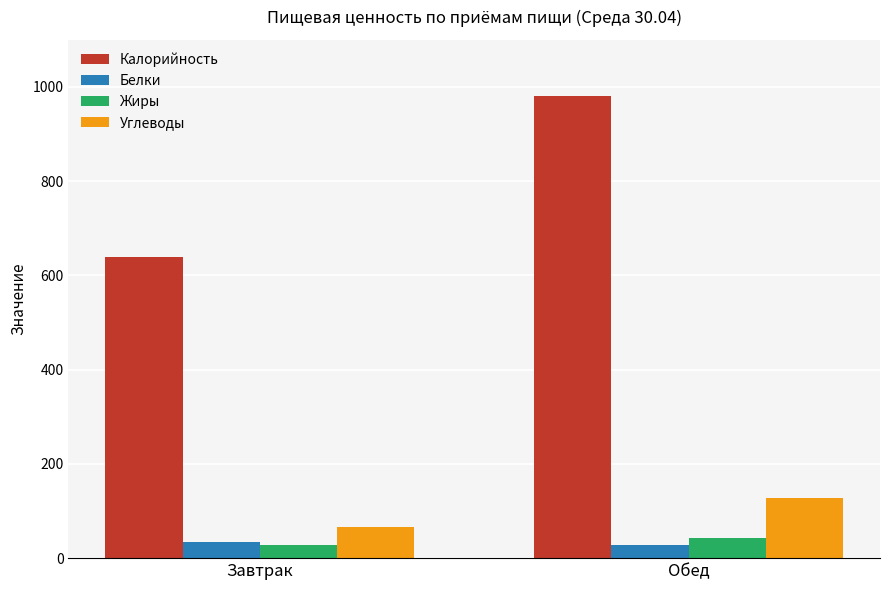

What position from the left is Завтрак?

1